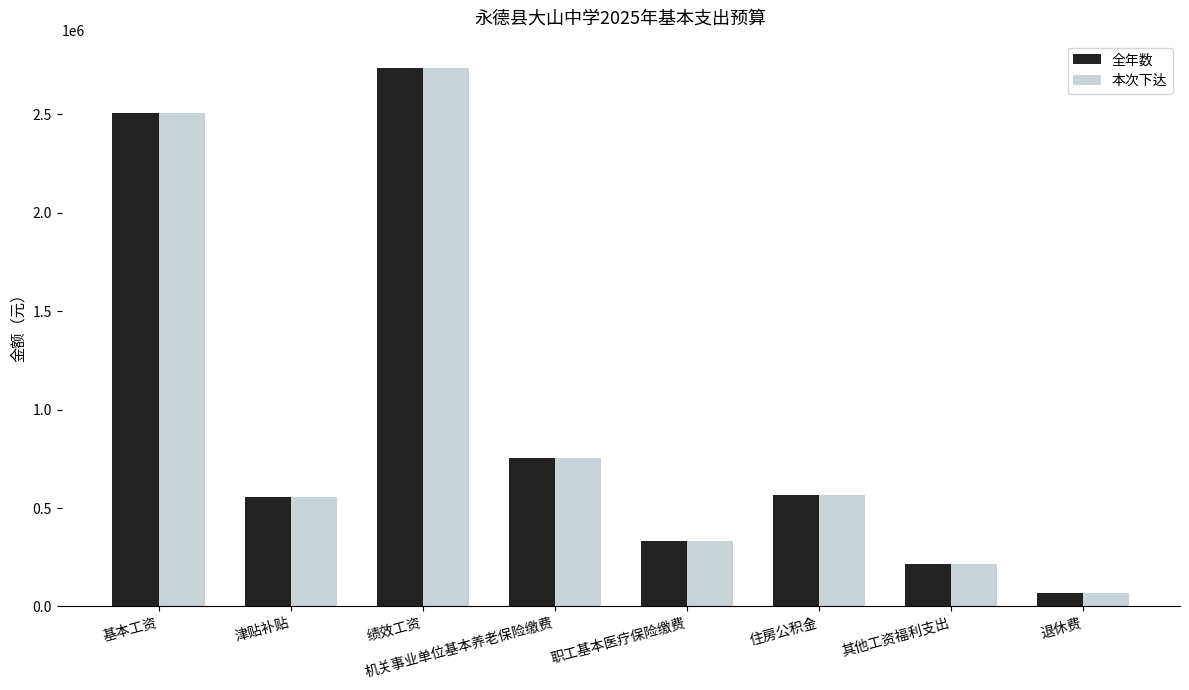

At which label does 本次下达 reach its minimum?

退休费